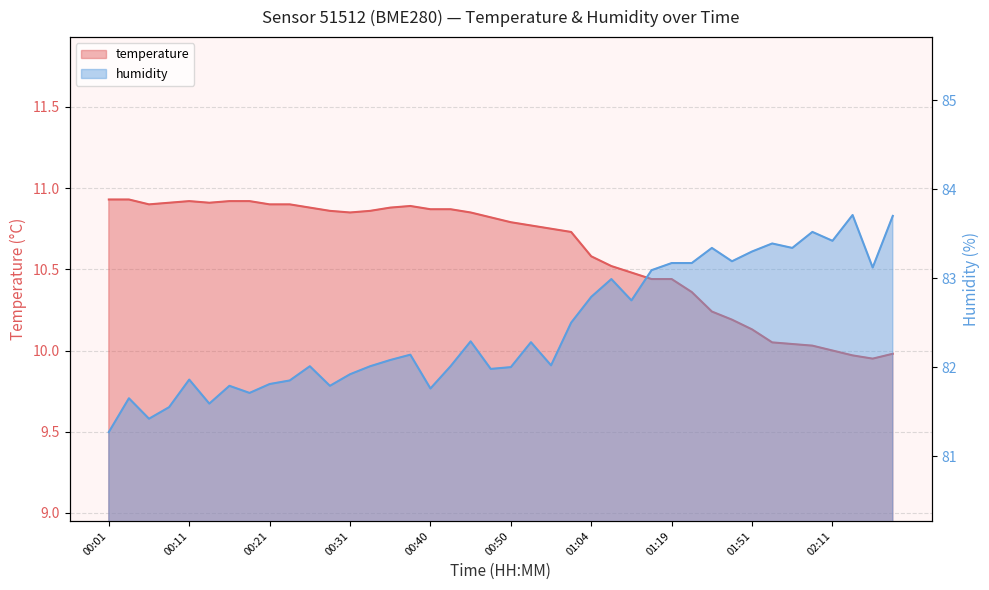

What is the total value across all series at 00:58?

93.2